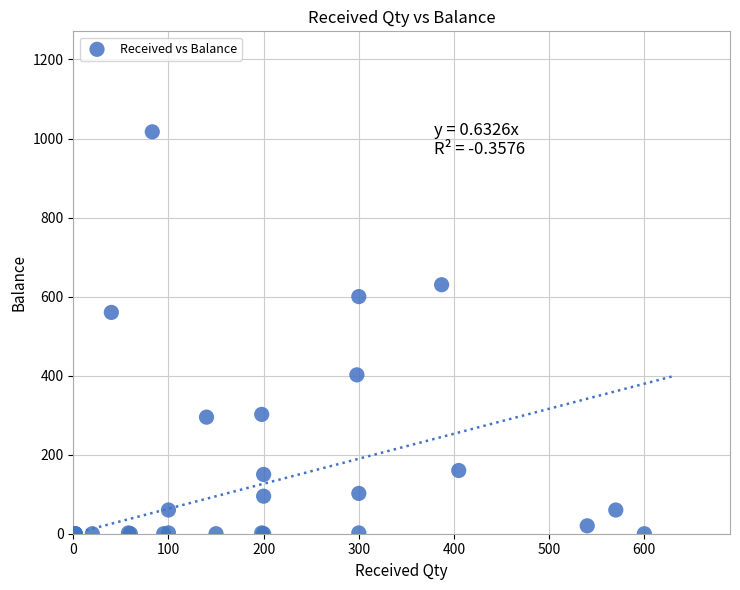

What Y value in the scatter plot is closest to 508?

560